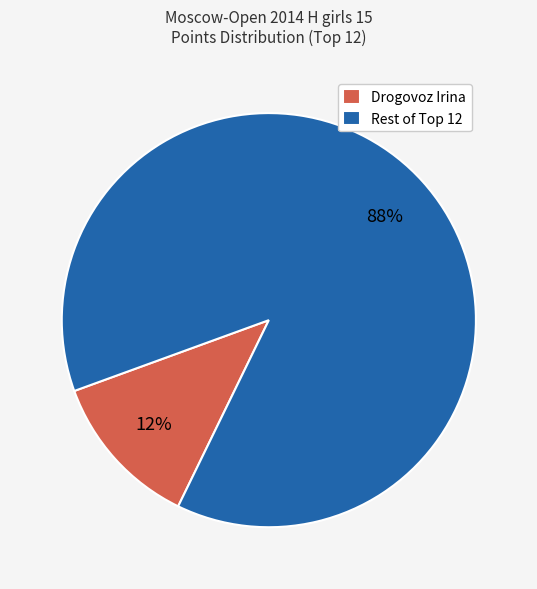

To the nearest percent, what percentage of the pie is Drogovoz Irina?

12%